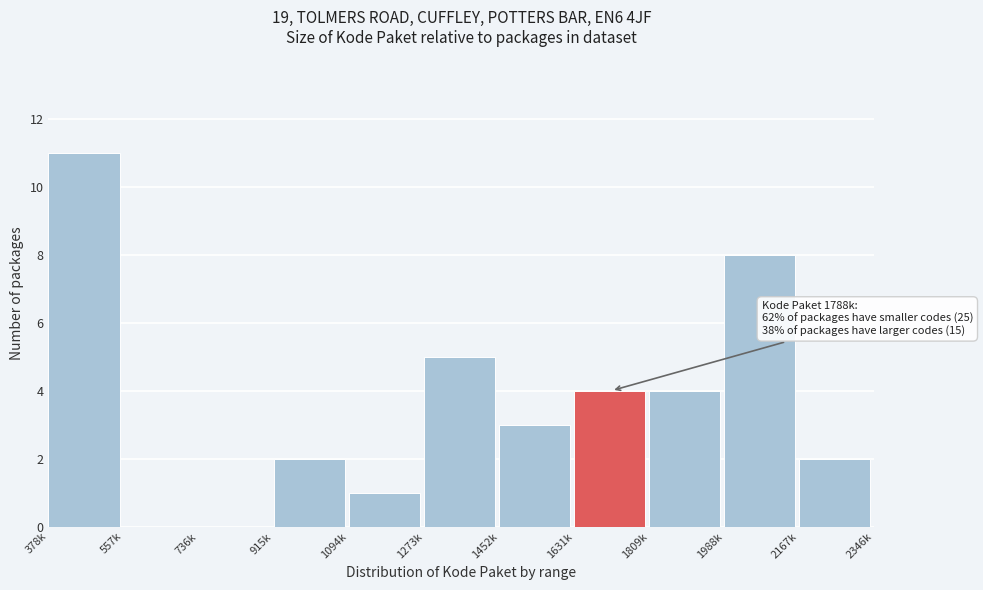

Reading left to right, what are all the values shown in this chart?

378k=11	557k=0	736k=0	915k=2	1094k=1	1273k=5	1452k=3	1631k=4	1809k=4	1988k=8	2167k=2